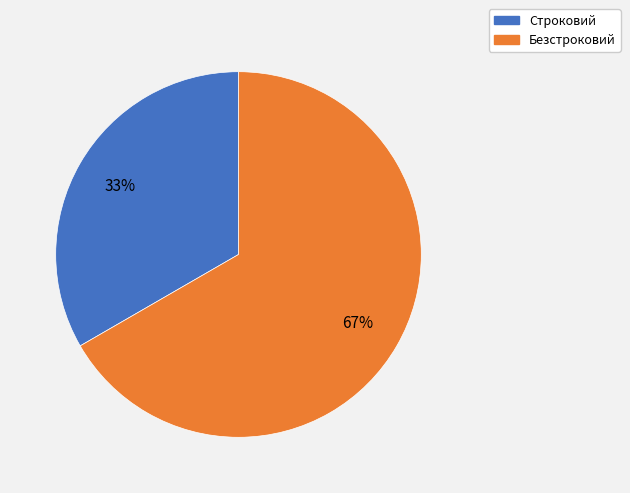

To the nearest percent, what percentage of the pie is Безстроковий?

67%